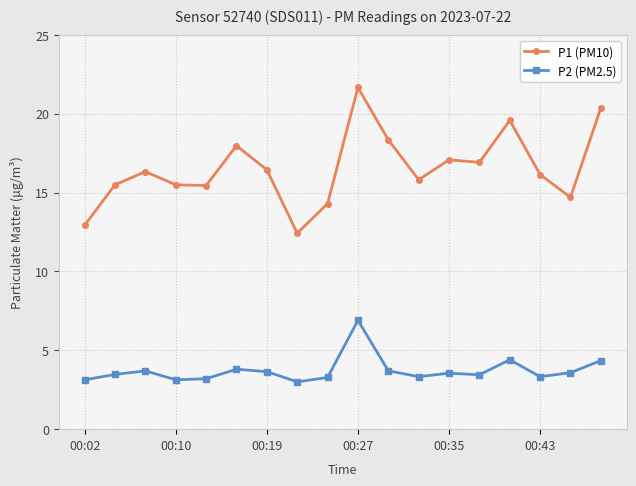

True or false: P1 (PM10) has more than 0 interior local peaks.

True